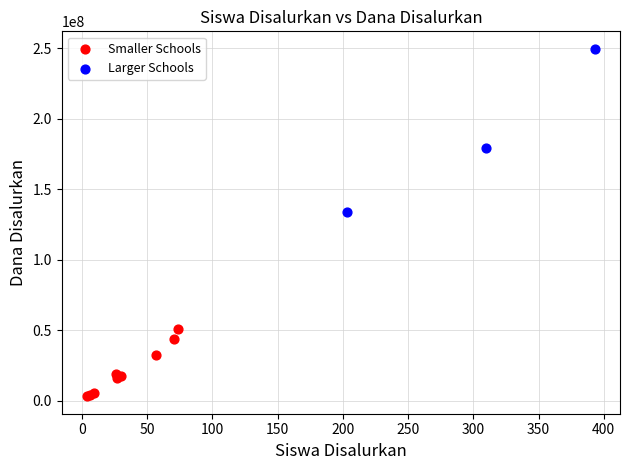

What are all the series names shown in the legend?

Smaller Schools, Larger Schools